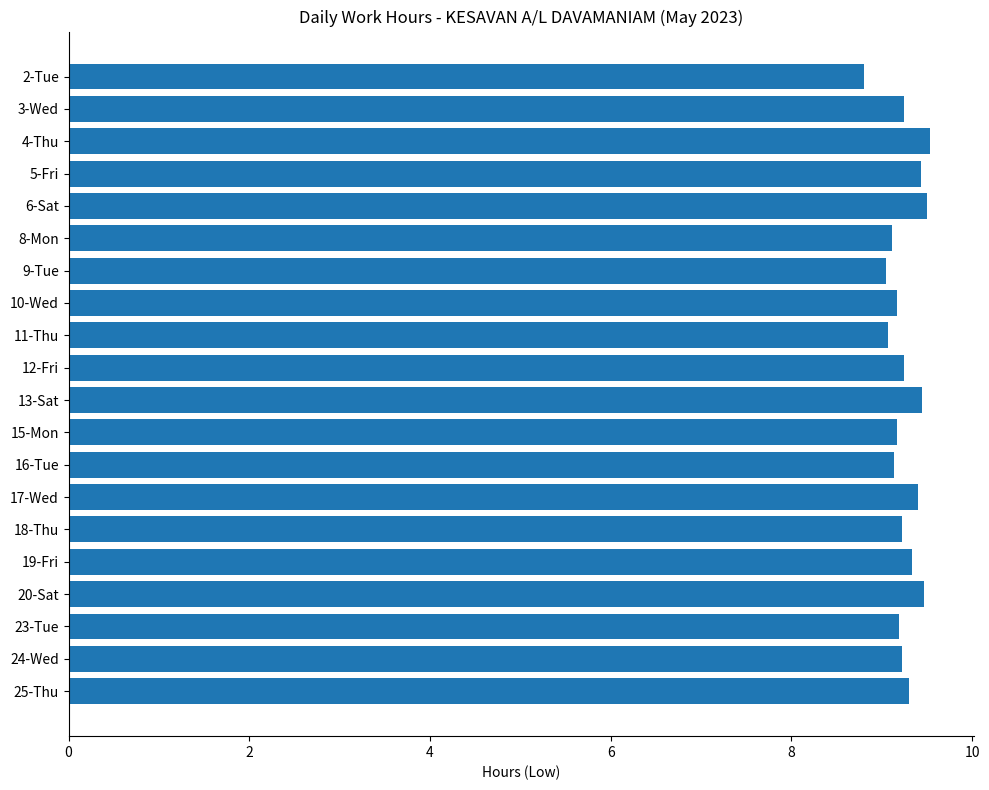

What position from the bottom is 24-Wed?

2